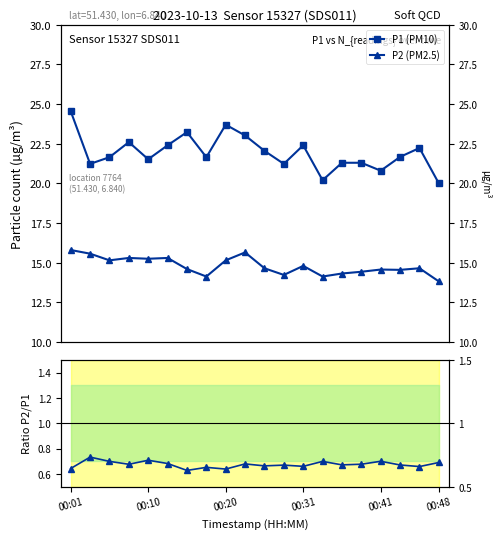

Is it true that P2 (PM2.5) equals 14.6 at 6?

True